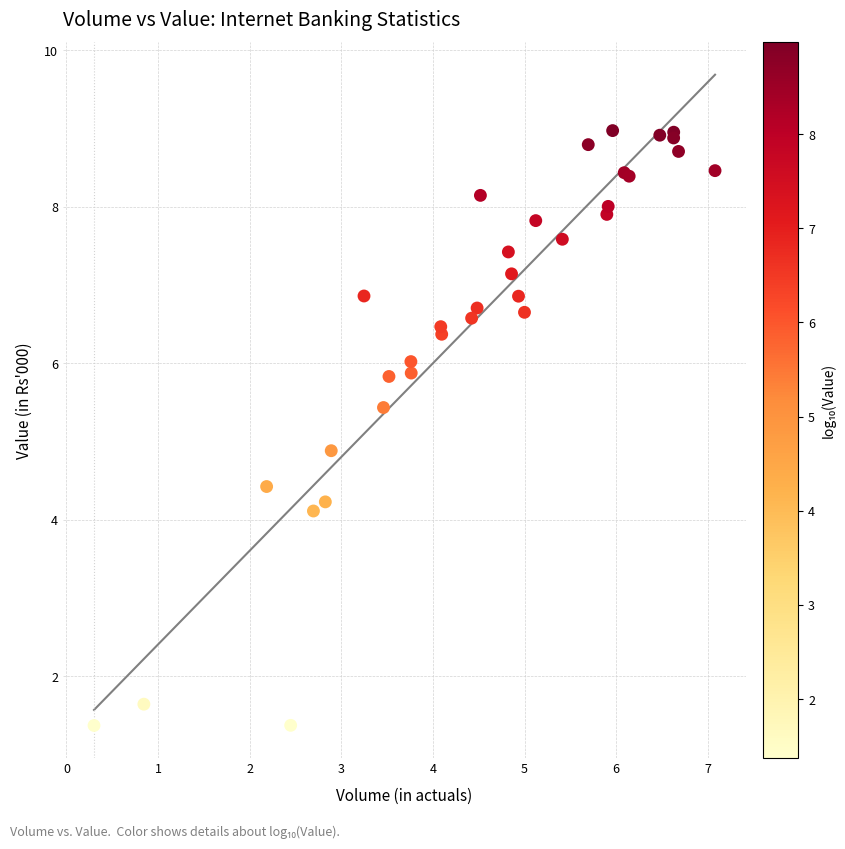

What Y value in the scatter plot is closest to 5?

4.9